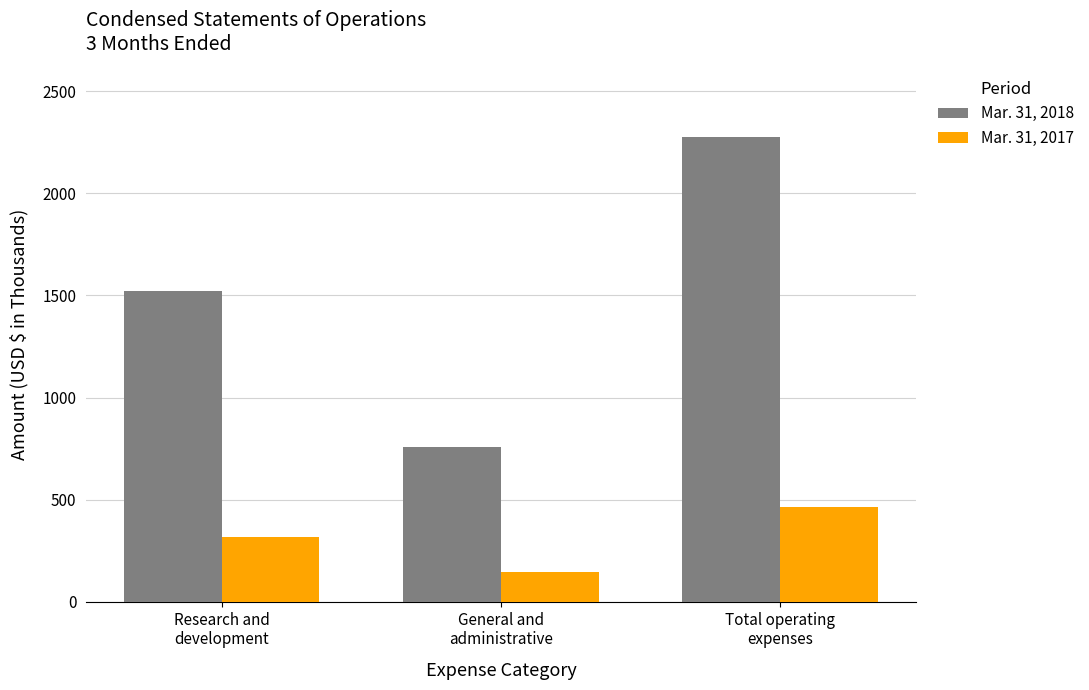

Rank the series by their maximum value, from highest to lowest.

Mar. 31, 2018, Mar. 31, 2017